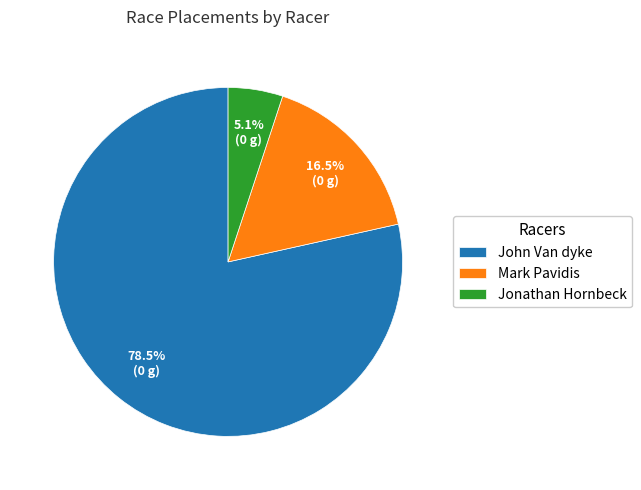

Which slice is the largest?

John Van dyke